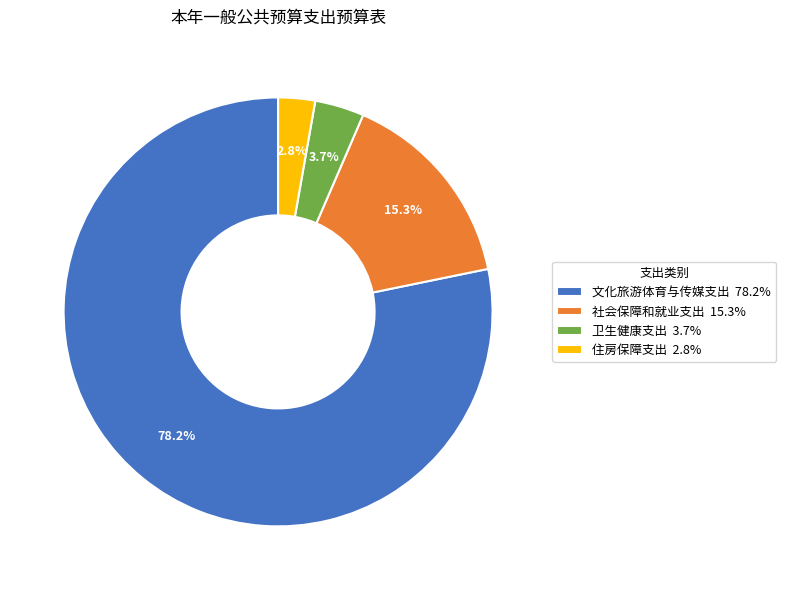

What is the largest slice in the pie chart?

文化旅游体育与传媒支出